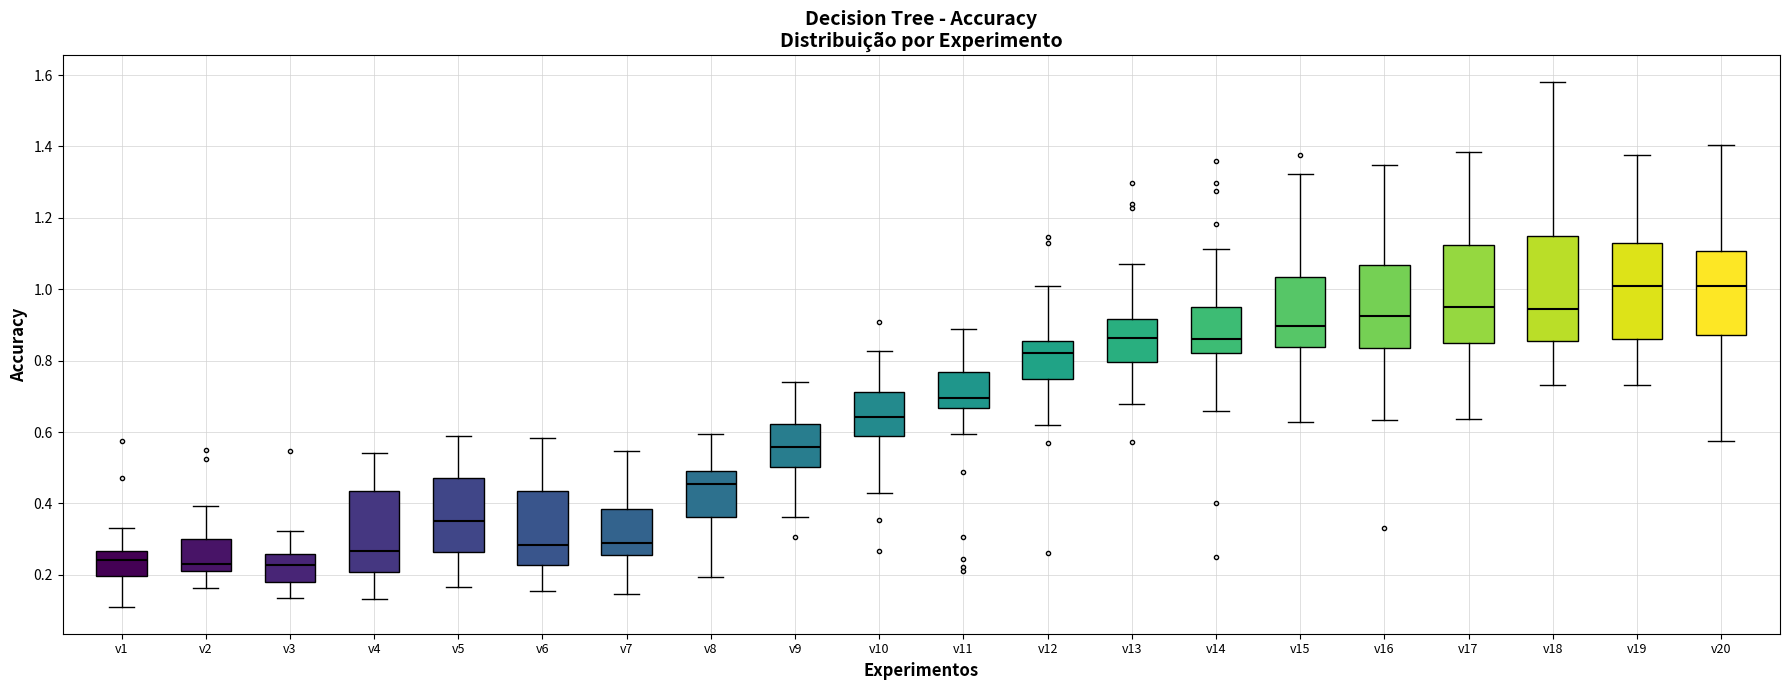

Where is the upper edge of the box for v5 on the y-axis? The values are not printed on the chart, so give them approximately, as read against the axis.

0.48